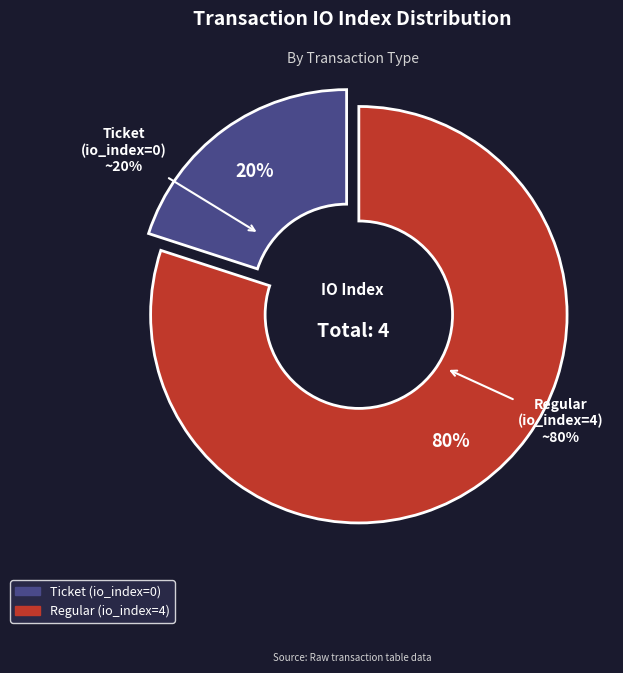

Which has a higher value, Ticket (io_index=0) or Regular (io_index=4)?

Regular (io_index=4)